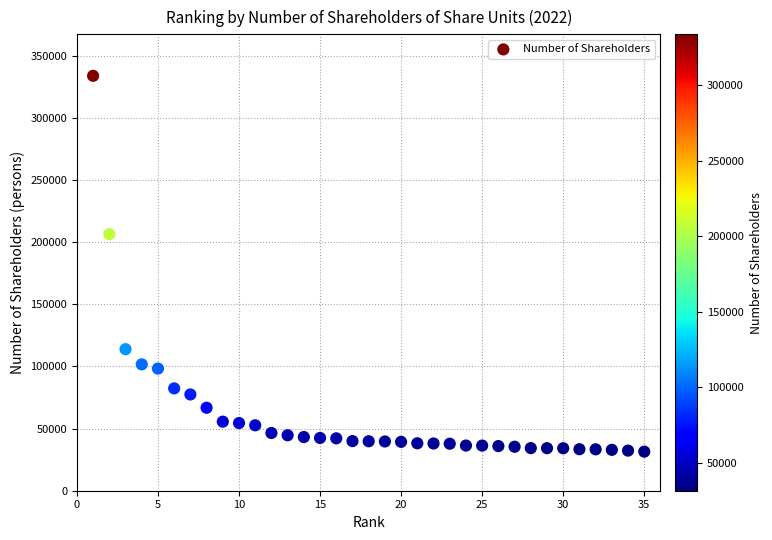

What Y value in the scatter plot is closest to 182615?

206386